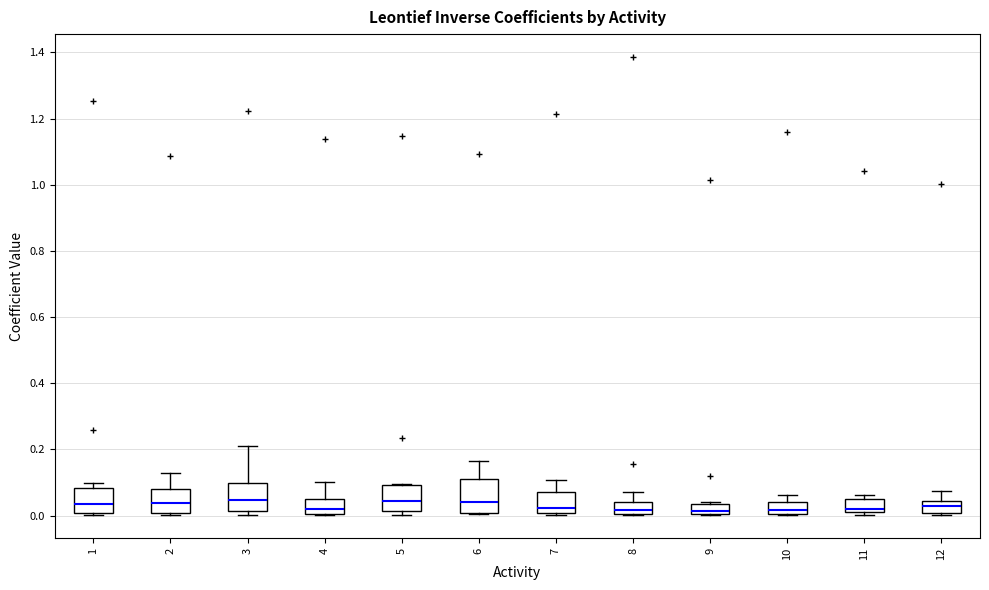

Reading left to right, transcribe this box plot: for each box, give where its median line is, the range the box spans, and where its two whiskers end, as read against the y-axis. The values are not printed on the chart, so give them approximately, as read against the axis.

1: median 0.04, box 0.00 to 0.08, whiskers 0.00 to 0.10
2: median 0.04, box 0.00 to 0.08, whiskers 0.00 to 0.12
3: median 0.04, box 0.02 to 0.10, whiskers 0.00 to 0.22
4: median 0.02, box 0.00 to 0.04, whiskers 0.00 to 0.10
5: median 0.04, box 0.02 to 0.10, whiskers 0.00 to 0.10
6: median 0.04, box 0.00 to 0.12, whiskers 0.00 to 0.16
7: median 0.02, box 0.00 to 0.08, whiskers 0.00 to 0.10
8: median 0.02, box 0.00 to 0.04, whiskers 0.00 to 0.08
9: median 0.02, box 0.00 to 0.04, whiskers 0.00 to 0.04 (just above the box's upper edge)
10: median 0.02, box 0.00 to 0.04, whiskers 0.00 to 0.06
11: median 0.02 (just above the box's lower edge), box 0.02 to 0.06, whiskers 0.00 to 0.06 (just above the box's upper edge)
12: median 0.04 (inside the box), box 0.00 to 0.04, whiskers 0.00 (just below the box's lower edge) to 0.08